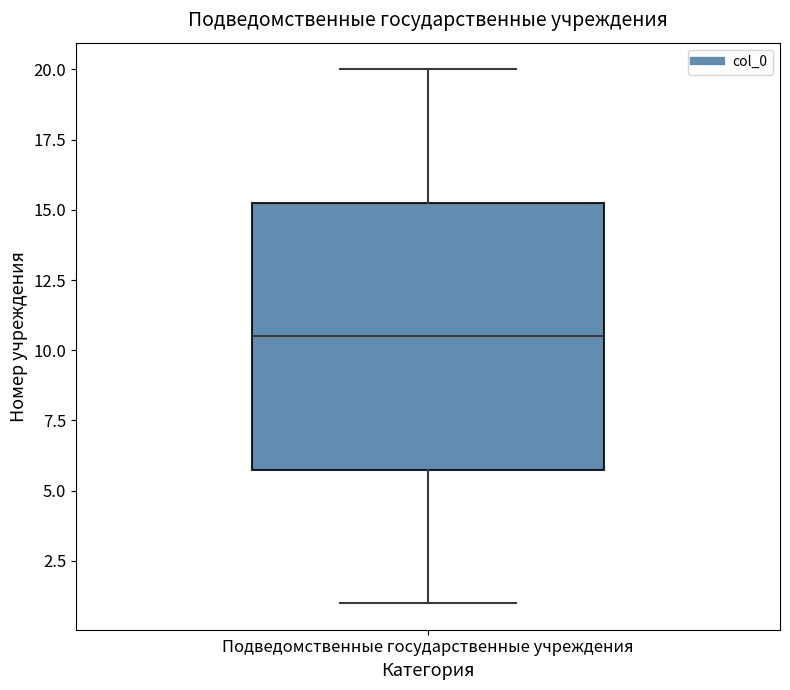

Transcribe this box plot: give where the median line is, the range the box spans, and where the two whiskers end, as read against the y-axis. The values are not printed on the chart, so give them approximately, as read against the axis.

median 10.5, box 6.0 to 15.5, whiskers 1.0 to 20.0